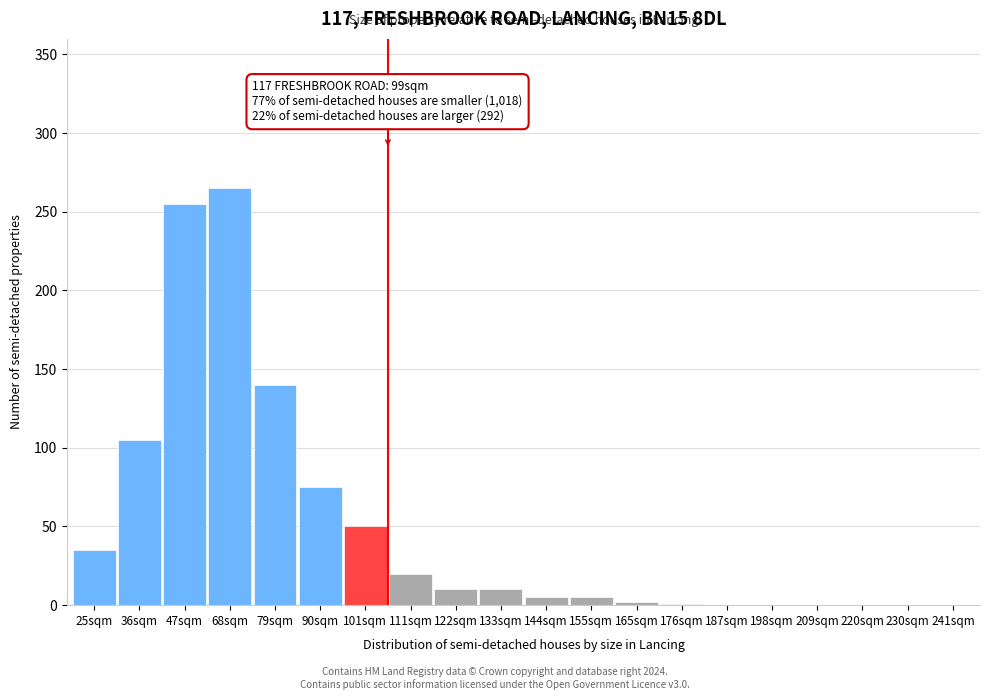

What is the sum of all values?

978